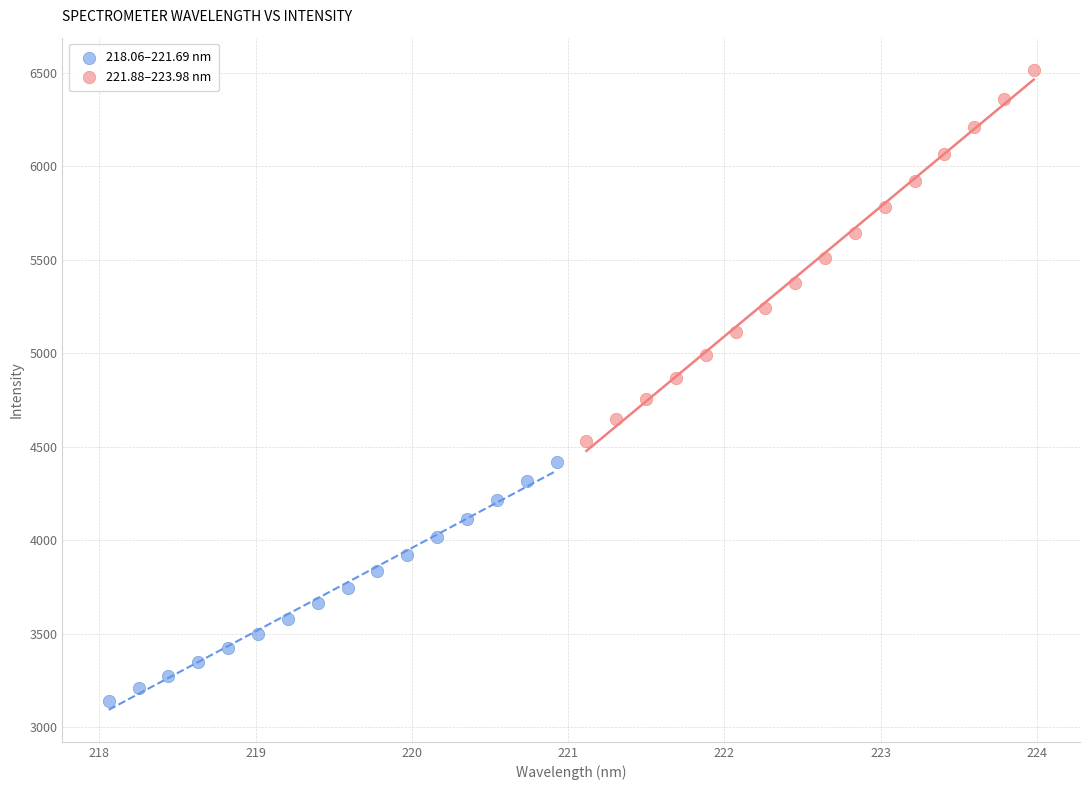

Which series contains the highest Y value?

221.88–223.98 nm